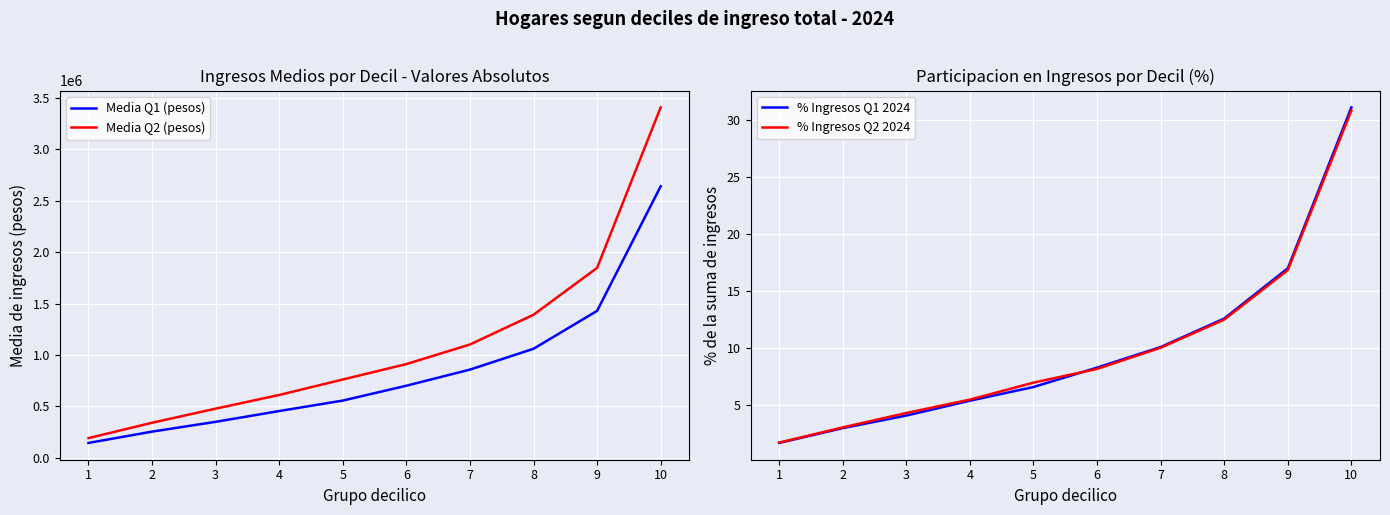

True or false: Media Q1 (pesos) has a value of 251292.9 at 1.

False